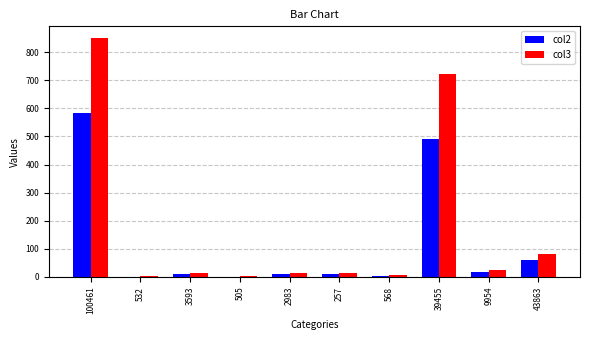

Is it true that col3 equals 255 at 100461?

False